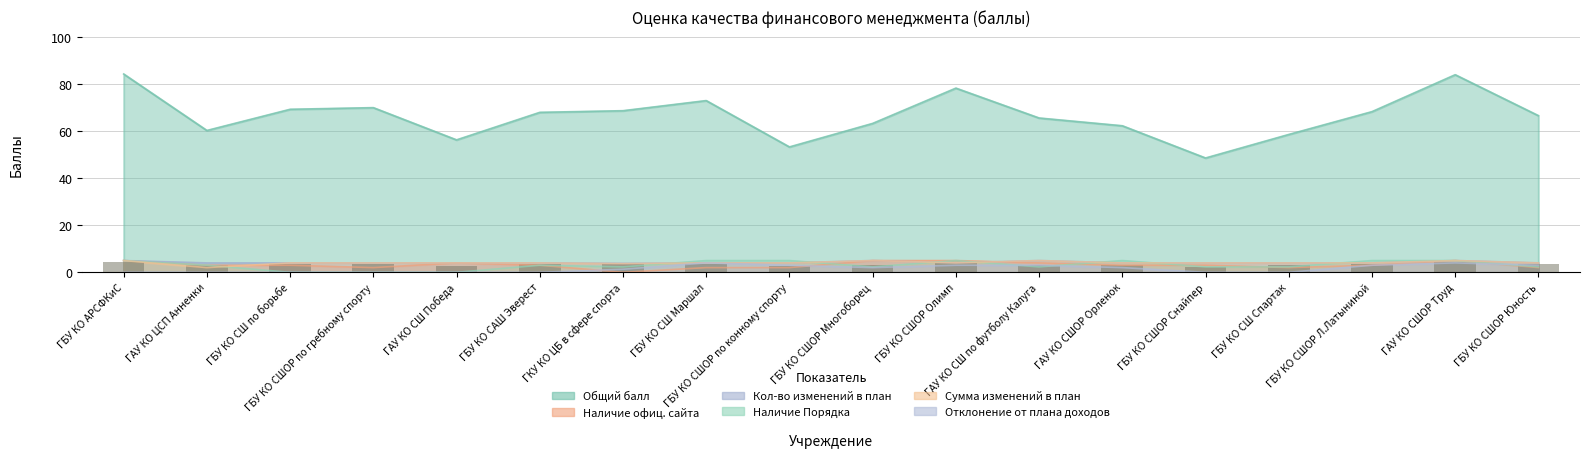

At which label is Отклонение от плана доходов closest to 2?

ГБУ КО СШОР Многоборец